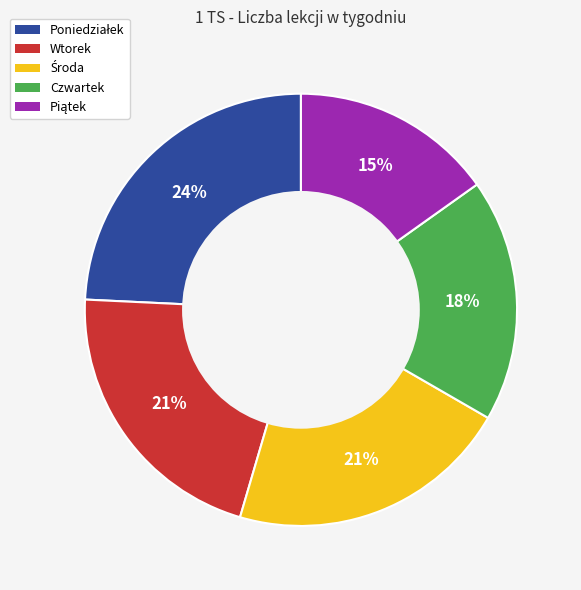

Approximately how many times larger is the value at Czwartek compared to Wtorek?

0.9